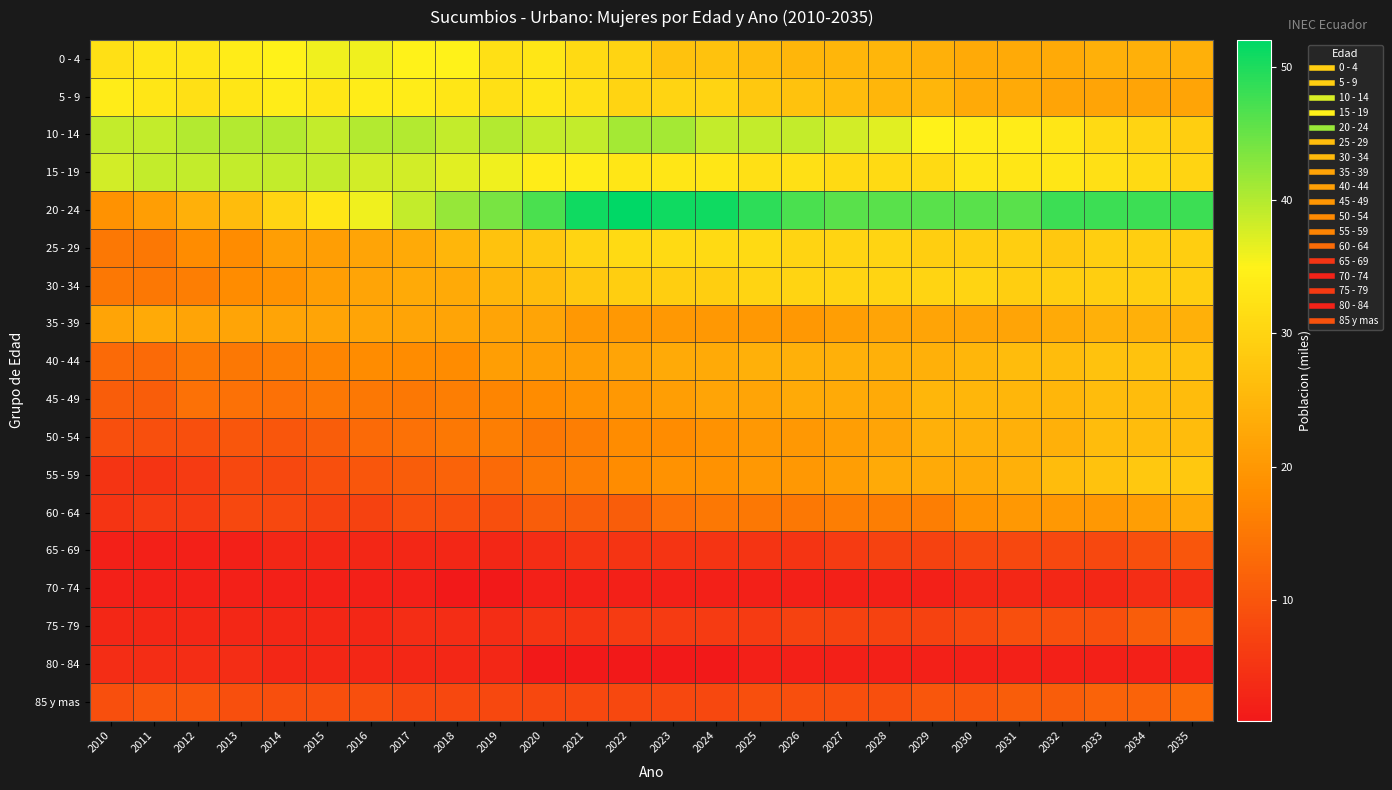

Reading right to left, what are all the values shown in this chart?

0 - 4: 2035=24	2034=24	2033=24	2032=23	2031=23	2030=23	2029=24	2028=25	2027=25	2026=25	2025=26	2024=27	2023=27	2022=30	2021=31	2020=33	2019=32	2018=35	2017=35	2016=36	2015=36	2014=35	2013=34	2012=33	2011=33	2010=32
5 - 9: 2035=22	2034=22	2033=22	2032=22	2031=23	2030=23	2029=25	2028=25	2027=26	2026=27	2025=28	2024=30	2023=30	2022=30	2021=32	2020=33	2019=32	2018=33	2017=34	2016=34	2015=33	2014=34	2013=33	2012=32	2011=33	2010=34
10 - 14: 2035=29	2034=30	2033=31	2032=33	2031=34	2030=34	2029=35	2028=37	2027=38	2026=39	2025=39	2024=39	2023=41	2022=41	2021=39	2020=39	2019=40	2018=39	2017=40	2016=40	2015=39	2014=40	2013=40	2012=40	2011=39	2010=39
15 - 19: 2035=30	2034=31	2033=32	2032=33	2031=33	2030=33	2029=31	2028=31	2027=31	2026=32	2025=32	2024=33	2023=33	2022=33	2021=34	2020=34	2019=36	2018=37	2017=38	2016=38	2015=39	2014=39	2013=39	2012=39	2011=39	2010=38
20 - 24: 2035=48	2034=48	2033=48	2032=48	2031=46	2030=46	2029=46	2028=46	2027=46	2026=47	2025=49	2024=51	2023=51	2022=52	2021=51	2020=47	2019=44	2018=42	2017=39	2016=36	2015=33	2014=30	2013=26	2012=24	2011=21	2010=19
25 - 29: 2035=29	2034=29	2033=29	2032=28	2031=29	2030=29	2029=29	2028=30	2027=30	2026=30	2025=31	2024=31	2023=31	2022=31	2021=30	2020=28	2019=27	2018=25	2017=23	2016=22	2015=21	2014=21	2013=18	2012=18	2011=15	2010=15
30 - 34: 2035=29	2034=29	2033=29	2032=29	2031=29	2030=30	2029=30	2028=30	2027=30	2026=30	2025=30	2024=29	2023=29	2022=29	2021=28	2020=26	2019=25	2018=23	2017=23	2016=22	2015=21	2014=19	2013=18	2012=16	2011=15	2010=15
35 - 39: 2035=24	2034=24	2033=24	2032=23	2031=22	2030=22	2029=22	2028=22	2027=21	2026=20	2025=20	2024=20	2023=20	2022=20	2021=20	2020=22	2019=22	2018=22	2017=22	2016=22	2015=22	2014=22	2013=22	2012=22	2011=23	2010=22
40 - 44: 2035=27	2034=27	2033=27	2032=26	2031=26	2030=25	2029=24	2028=24	2027=24	2026=24	2025=24	2024=23	2023=23	2022=22	2021=21	2020=21	2019=21	2018=18	2017=18	2016=18	2015=17	2014=16	2013=15	2012=15	2011=13	2010=13
45 - 49: 2035=26	2034=26	2033=26	2032=25	2031=25	2030=25	2029=25	2028=23	2027=23	2026=23	2025=22	2024=22	2023=21	2022=20	2021=19	2020=18	2019=17	2018=16	2017=15	2016=15	2015=15	2014=14	2013=14	2012=14	2011=11	2010=11
50 - 54: 2035=26	2034=26	2033=26	2032=24	2031=24	2030=24	2029=24	2028=22	2027=21	2026=20	2025=20	2024=19	2023=18	2022=18	2021=16	2020=15	2019=16	2018=15	2017=14	2016=13	2015=11	2014=10	2013=10	2012=9	2011=9	2010=9
55 - 59: 2035=28	2034=28	2033=27	2032=26	2031=24	2030=23	2029=23	2028=23	2027=21	2026=20	2025=20	2024=19	2023=19	2022=18	2021=16	2020=15	2019=13	2018=12	2017=11	2016=10	2015=9	2014=8	2013=8	2012=6	2011=5	2010=5
60 - 64: 2035=23	2034=21	2033=20	2032=20	2031=20	2030=19	2029=16	2028=16	2027=16	2026=15	2025=15	2024=15	2023=14	2022=11	2021=11	2020=11	2019=9	2018=9	2017=9	2016=7	2015=7	2014=8	2013=8	2012=6	2011=6	2010=5
65 - 69: 2035=10	2034=9	2033=8	2032=8	2031=8	2030=8	2029=7	2028=7	2027=6	2026=5	2025=5	2024=5	2023=5	2022=5	2021=5	2020=4	2019=3	2018=3	2017=3	2016=3	2015=3	2014=3	2013=2	2012=2	2011=2	2010=2
70 - 74: 2035=4	2034=4	2033=3	2032=3	2031=3	2030=3	2029=2	2028=2	2027=2	2026=2	2025=2	2024=2	2023=2	2022=2	2021=2	2020=2	2019=1	2018=1	2017=2	2016=2	2015=2	2014=2	2013=2	2012=2	2011=2	2010=2
75 - 79: 2035=12	2034=11	2033=9	2032=9	2031=9	2030=8	2029=7	2028=7	2027=7	2026=7	2025=6	2024=6	2023=6	2022=6	2021=5	2020=5	2019=4	2018=4	2017=4	2016=3	2015=3	2014=3	2013=3	2012=3	2011=3	2010=3
80 - 84: 2035=2	2034=2	2033=2	2032=2	2031=2	2030=2	2029=2	2028=2	2027=2	2026=2	2025=2	2024=1	2023=1	2022=1	2021=1	2020=1	2019=3	2018=3	2017=3	2016=3	2015=3	2014=3	2013=4	2012=4	2011=4	2010=4
85 y mas: 2035=13	2034=12	2033=12	2032=11	2031=11	2030=10	2029=10	2028=9	2027=9	2026=9	2025=9	2024=8	2023=8	2022=8	2021=8	2020=8	2019=8	2018=8	2017=8	2016=9	2015=9	2014=9	2013=9	2012=10	2011=10	2010=9